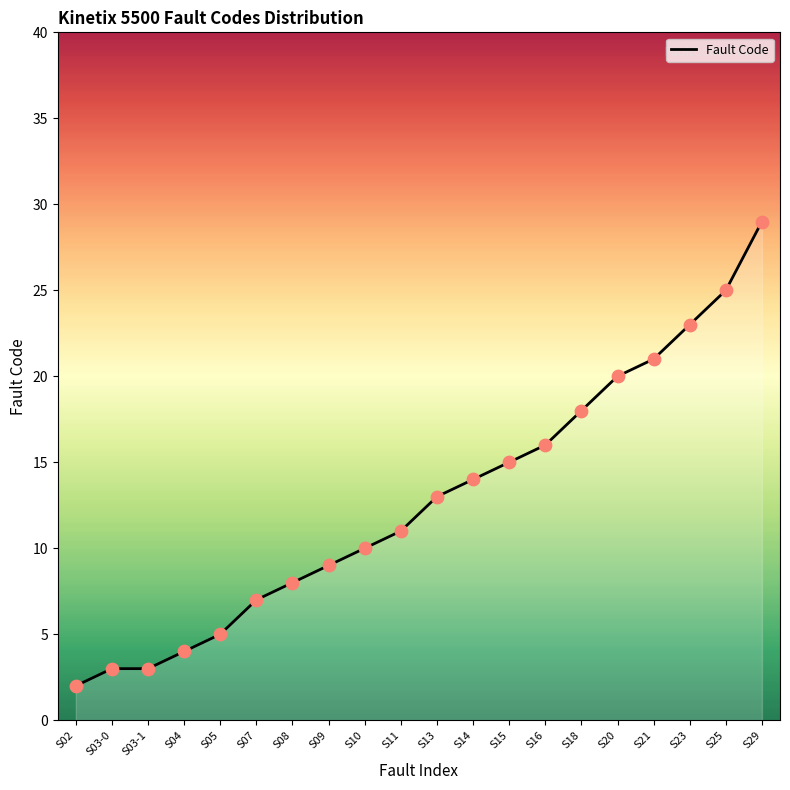

What is the ratio of the value at S29 to the value at S14?

2.1